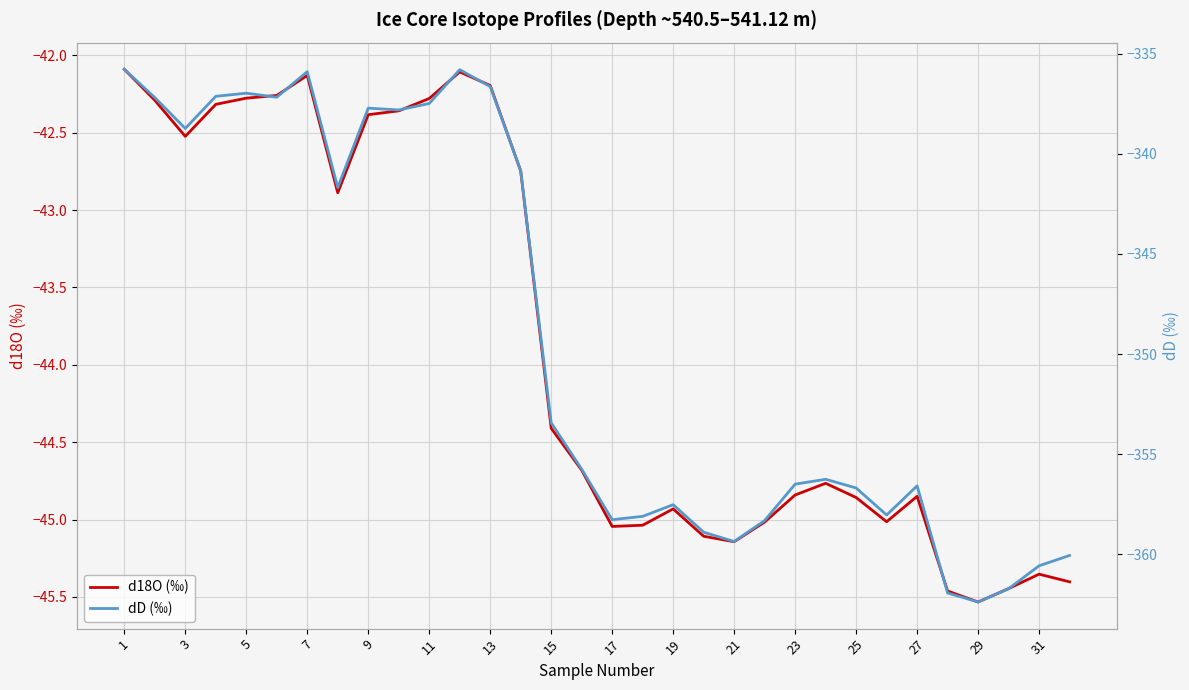

The value of d18O (‰) at 11 is -68.0. True or false?

False